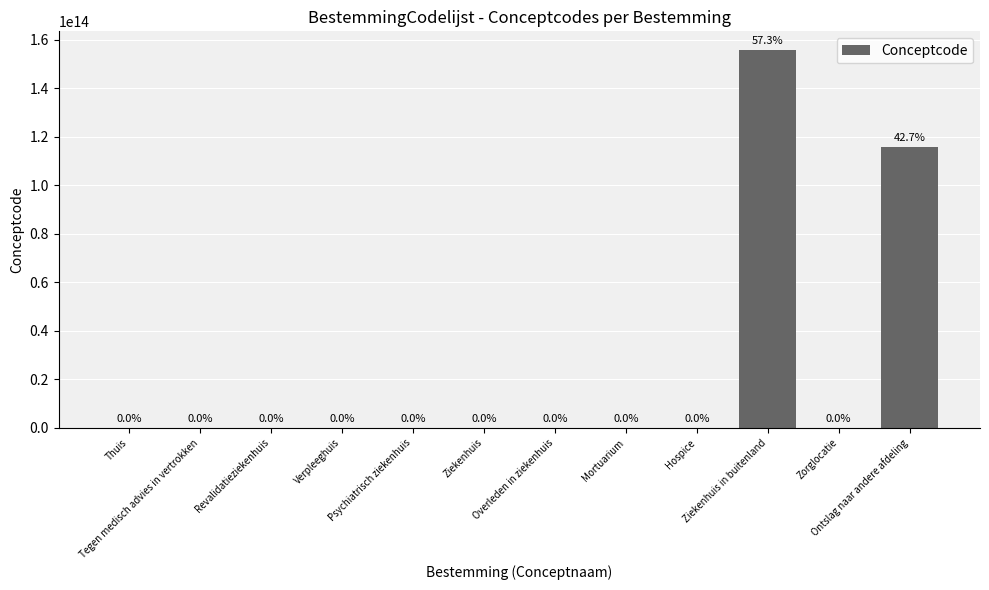

What is the value of the 9th bar from the left?

284546000